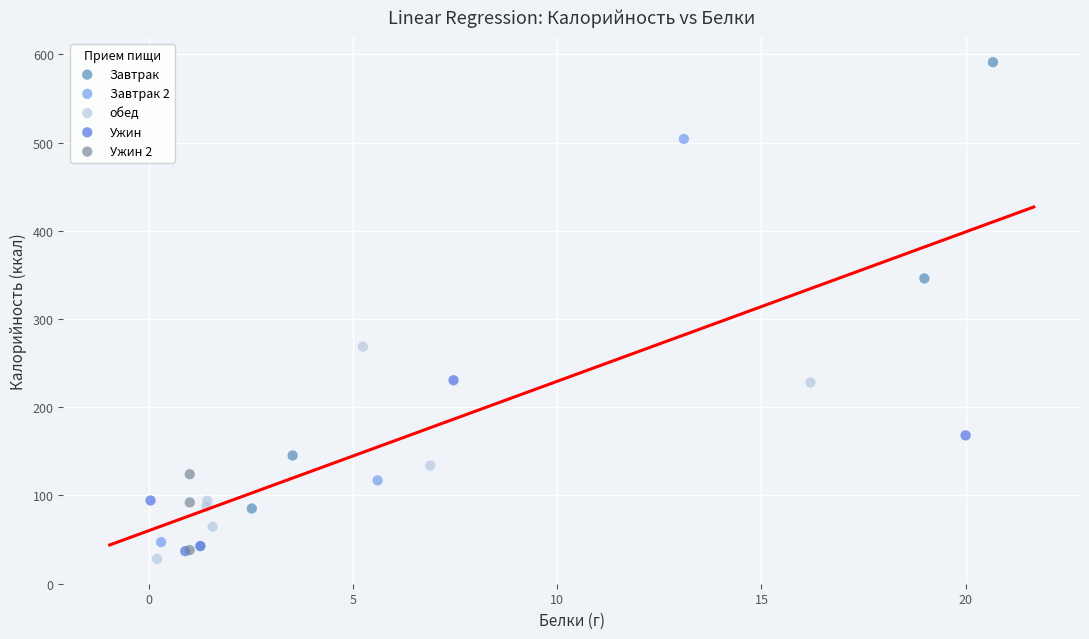

Which series reaches the minimum Y coordinate?

обед